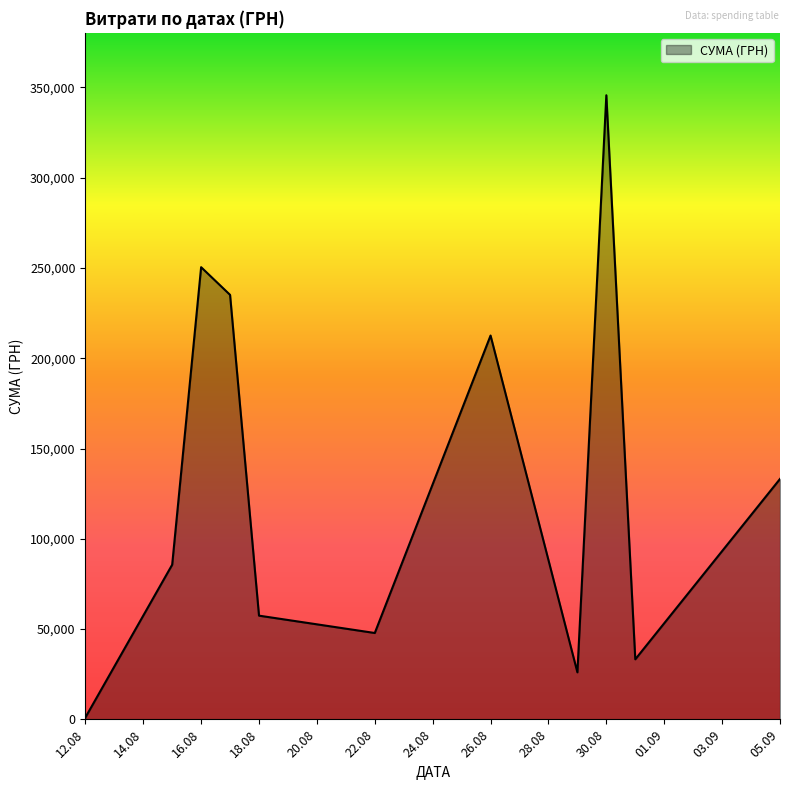

What is the greatest value displayed?

345687.3